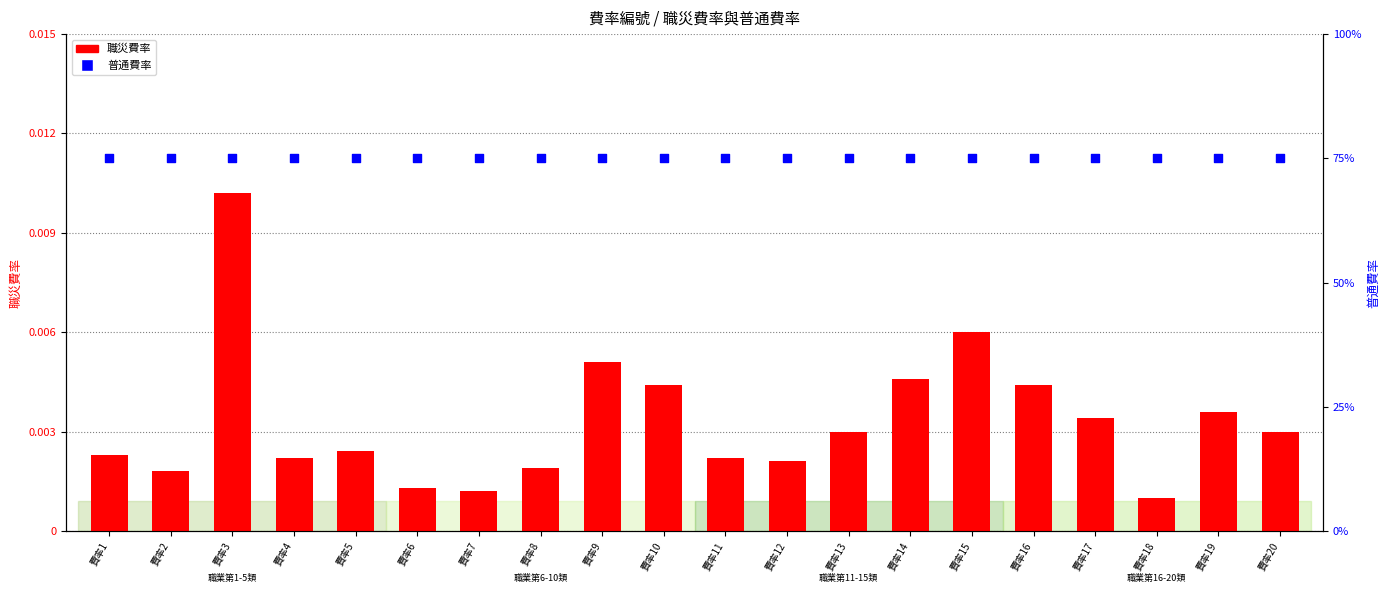

At which category is the sum across all series the highest?

費率3